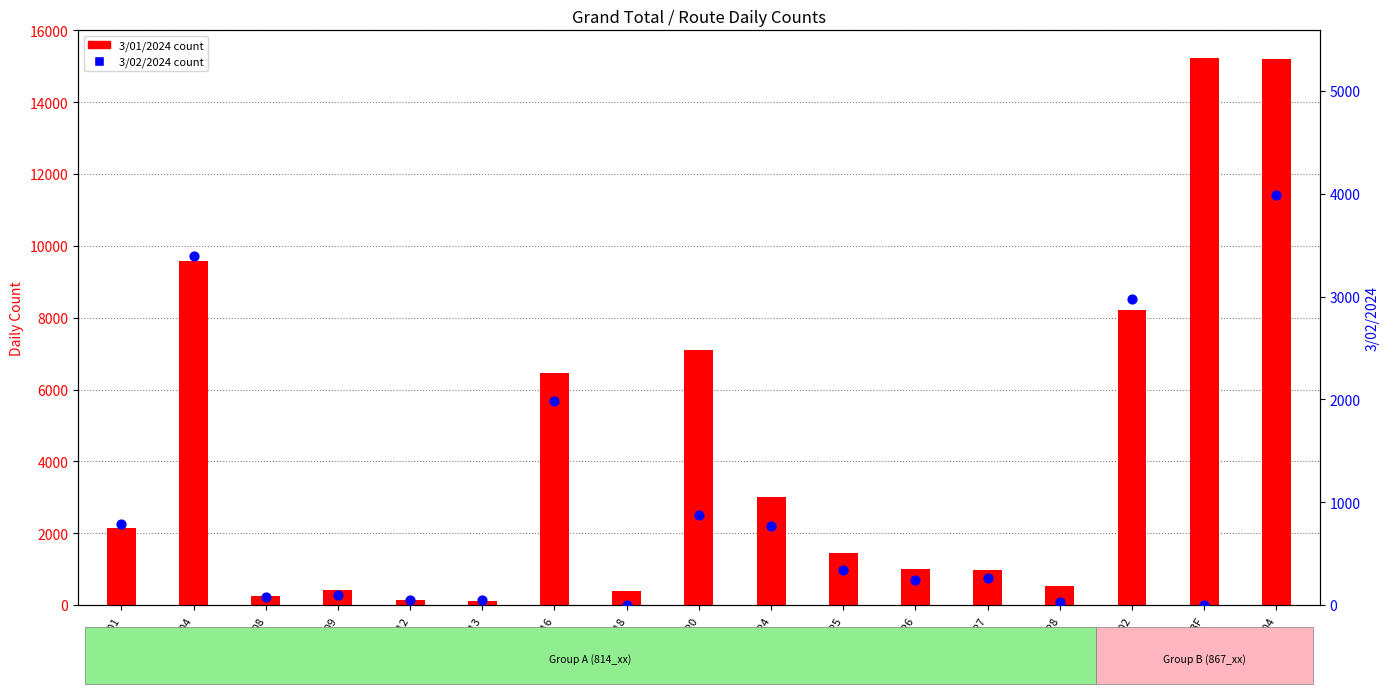

What are all the series names shown in the legend?

3/01/2024 count, 3/02/2024 count